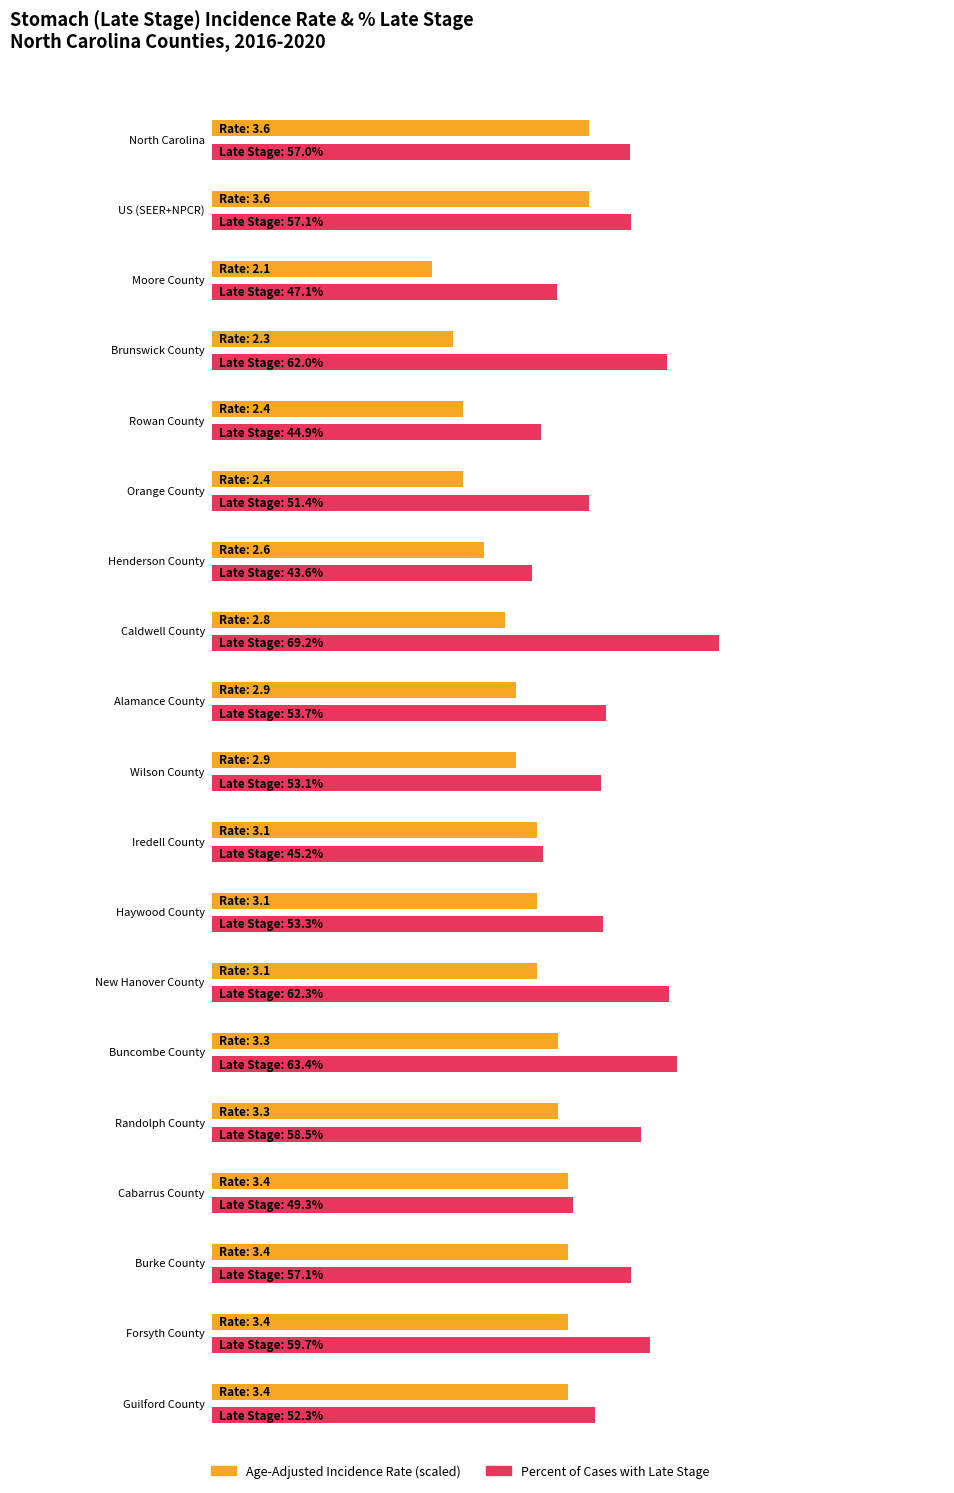

Where is Percent of Cases with Late Stage nearest to the value 56?

North Carolina